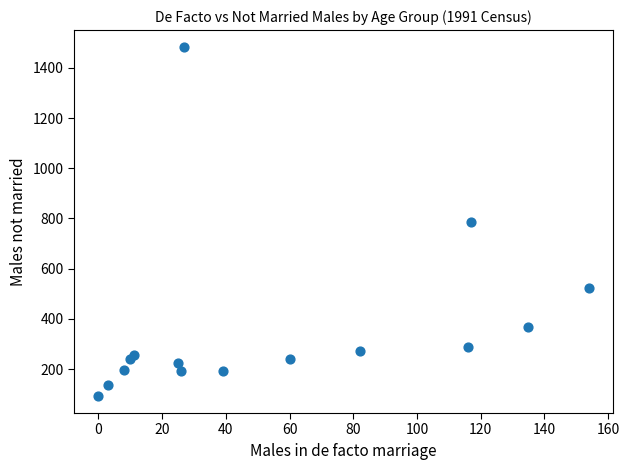

What is the range of Y values (max minus min)?

1387